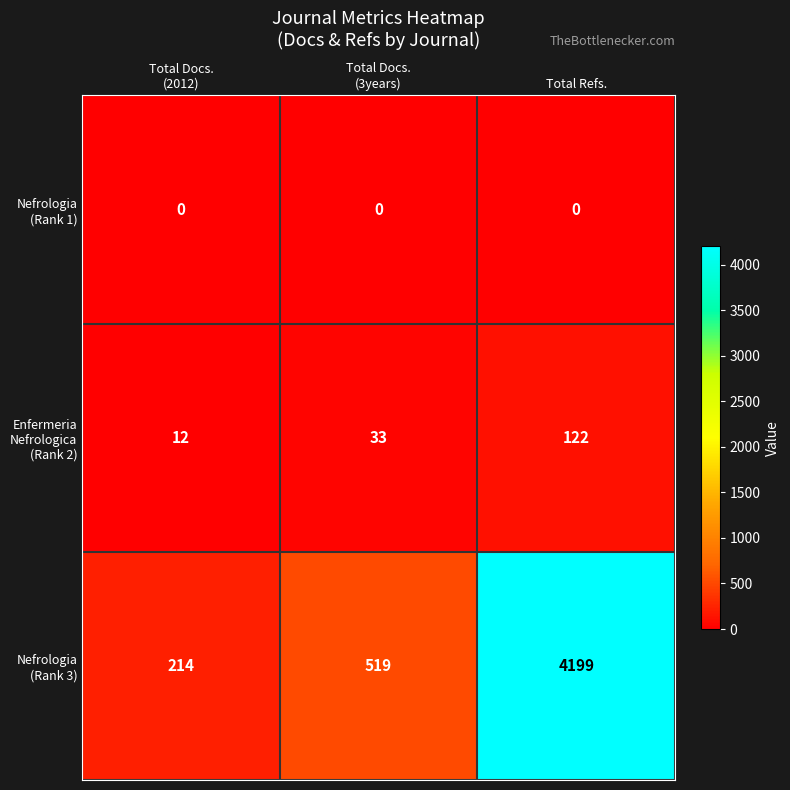

Count the number of categories in the chart.

3